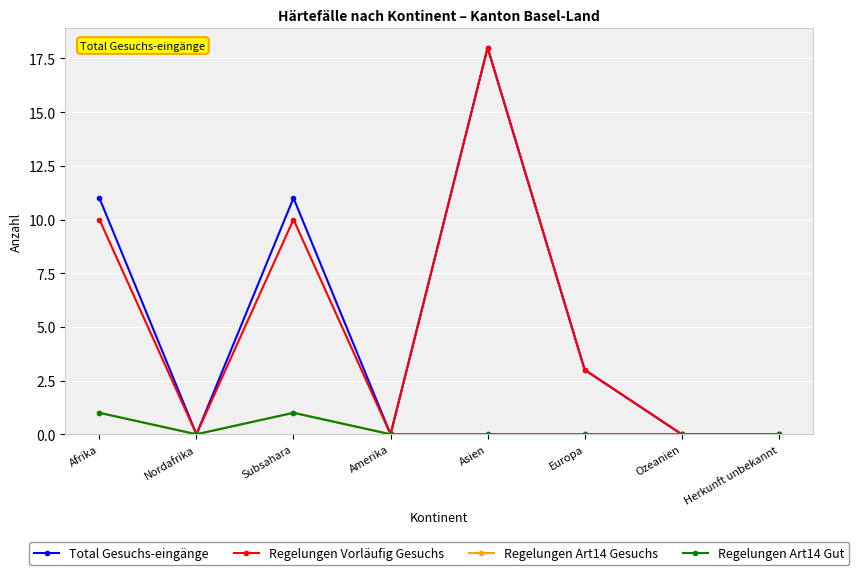

What is the label of the 2nd point from the left?

Nordafrika